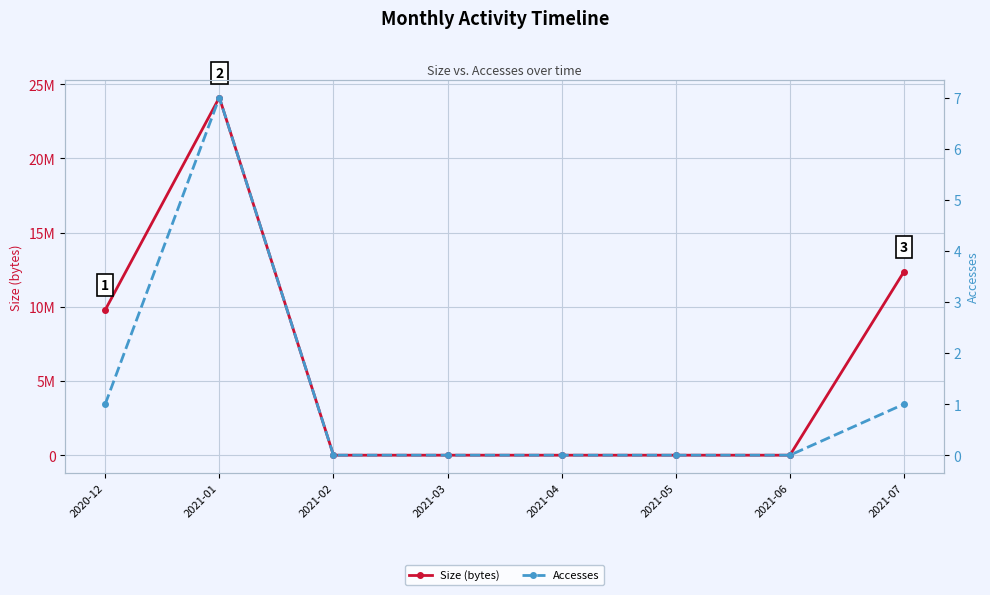

Rank the series by their maximum value, from lowest to highest.

Accesses, Size (bytes)